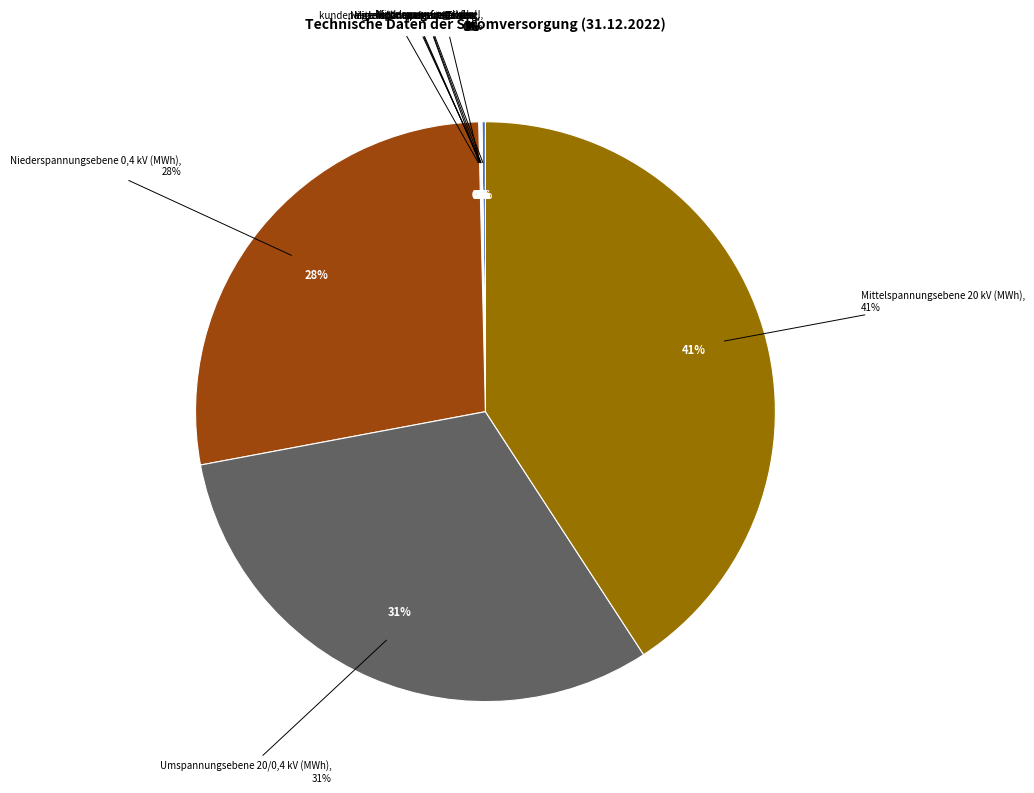

Is Mittelspannungsfreileitung the majority of the pie?

No